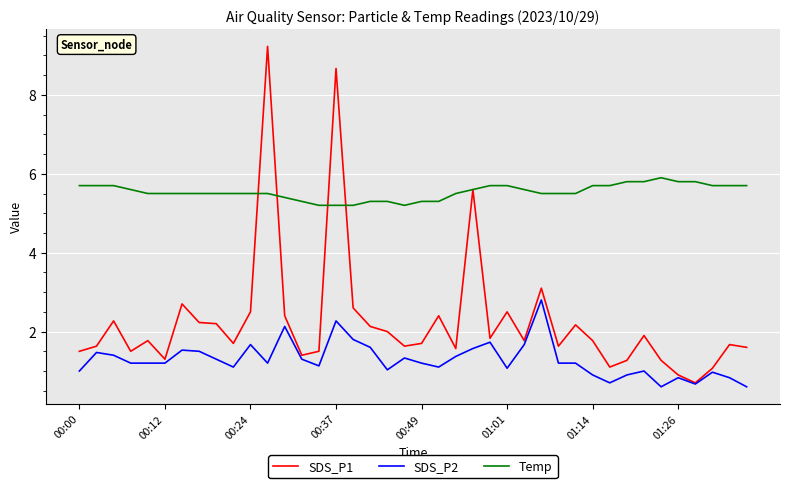

True or false: Temp and SDS_P2 intersect in this chart.

False